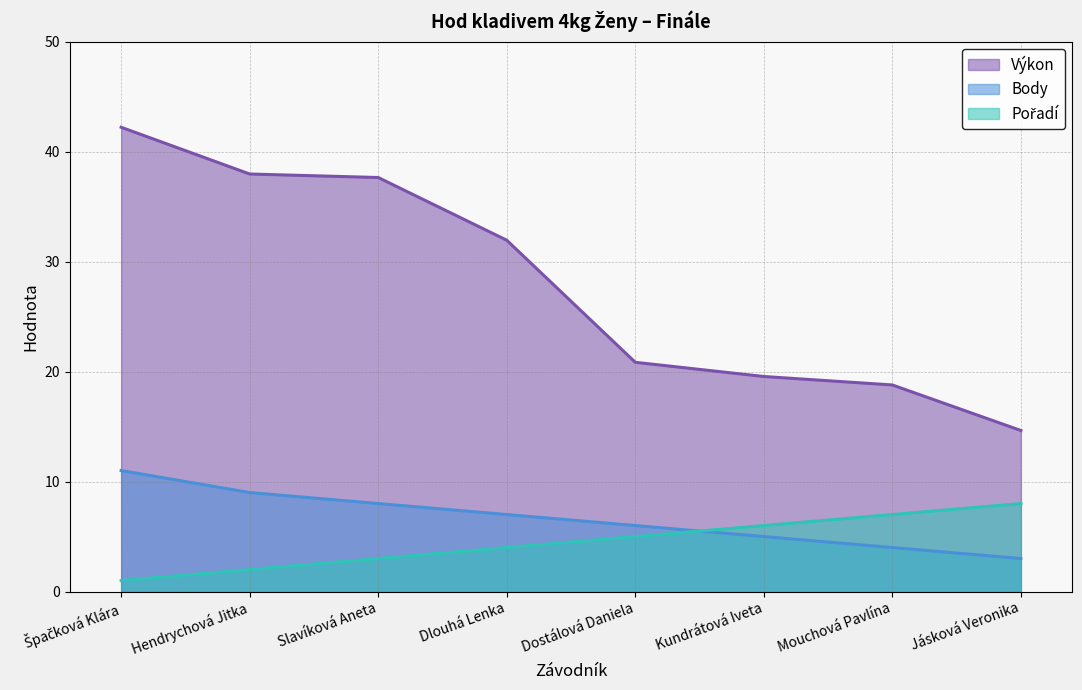

Which has a higher value, Špačková Klára or Dlouhá Lenka?

Špačková Klára